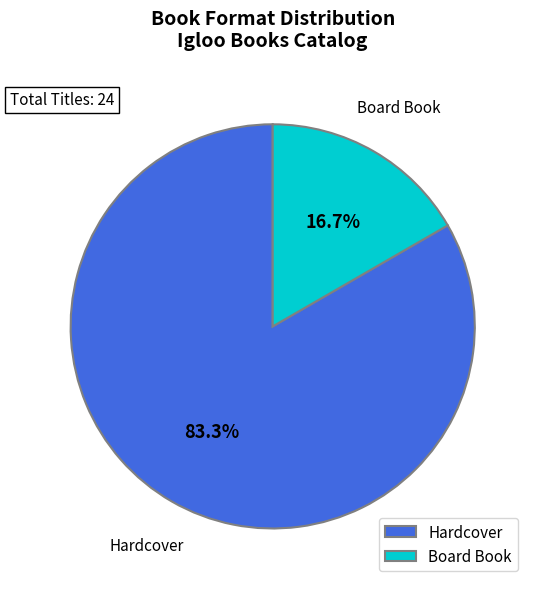

Does Hardcover account for over 50% of the chart?

Yes